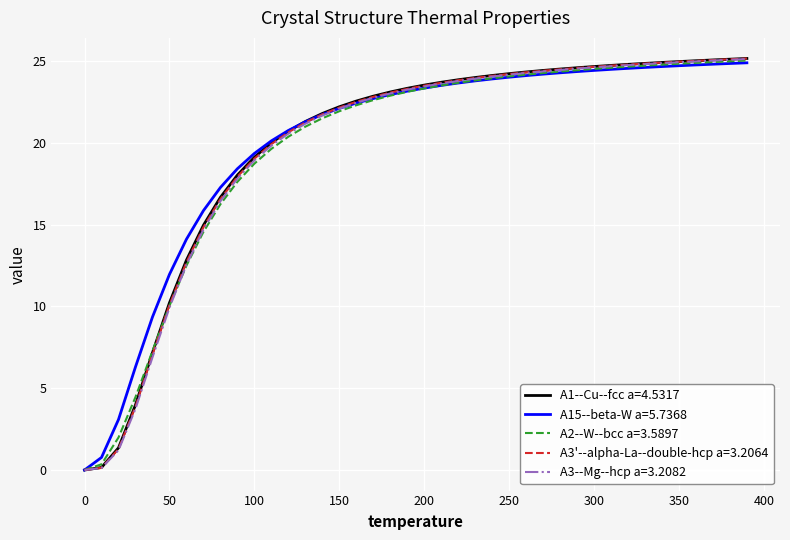

What is the maximum value shown in the chart?

25.2